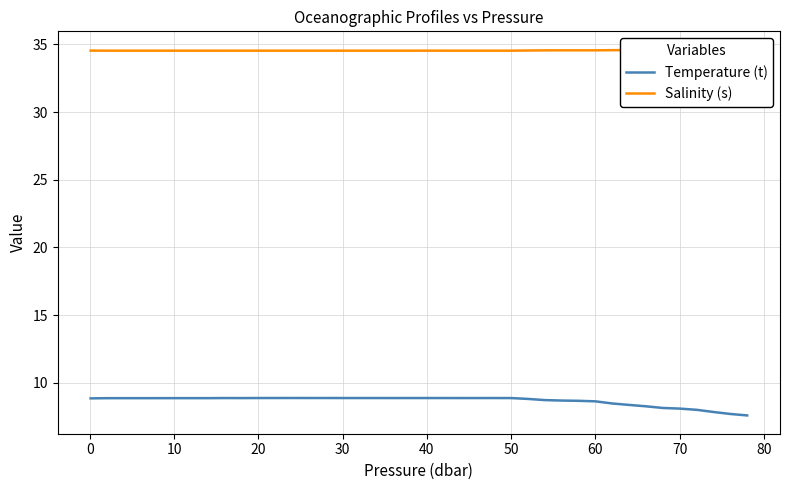

What is the minimum value for Temperature (t)?

7.6